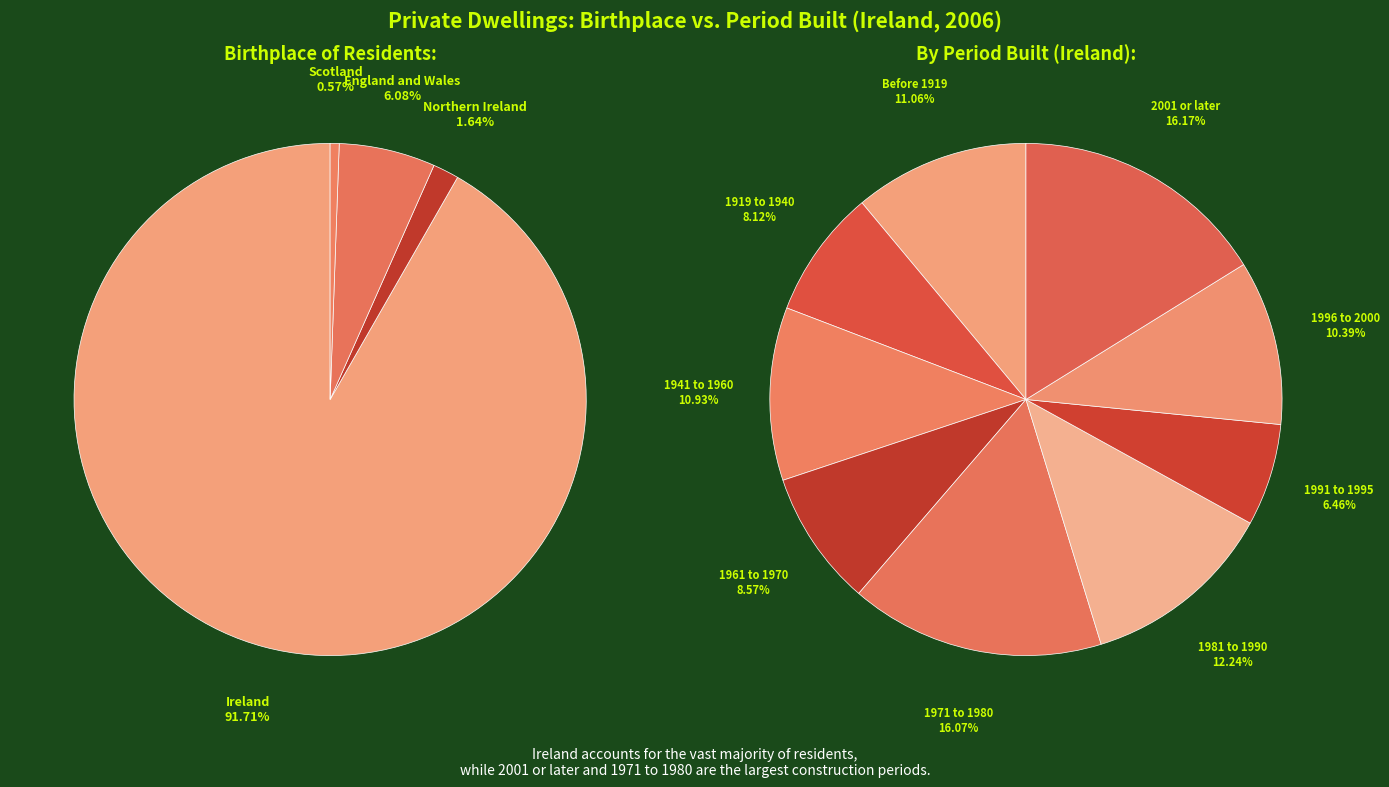

What is the total percentage of Northern Ireland and Scotland?

2.2%